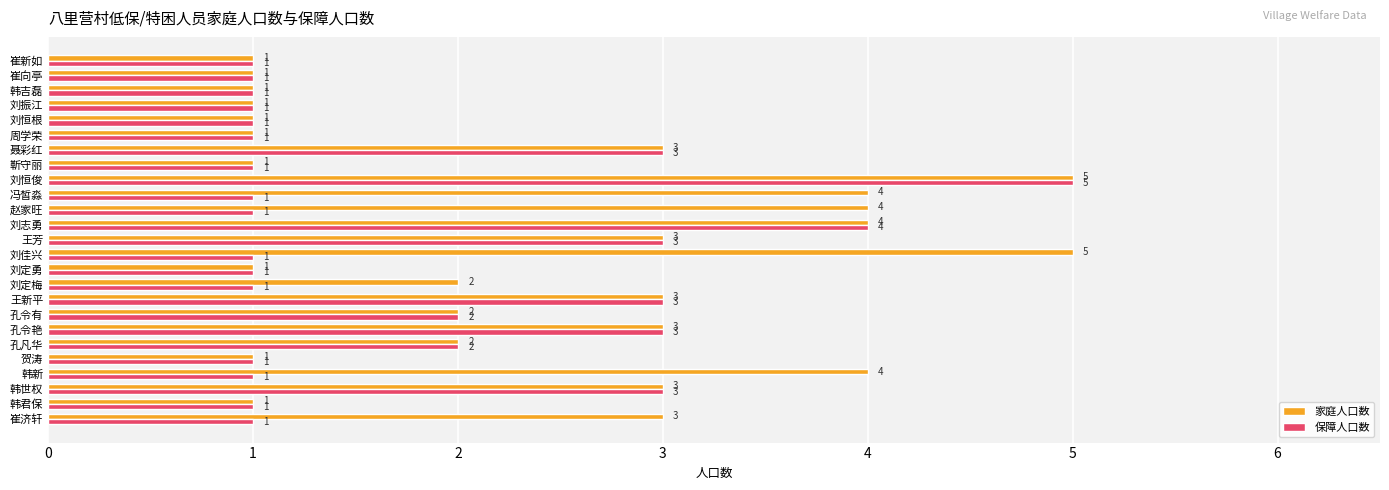

What is the smallest value displayed?

1